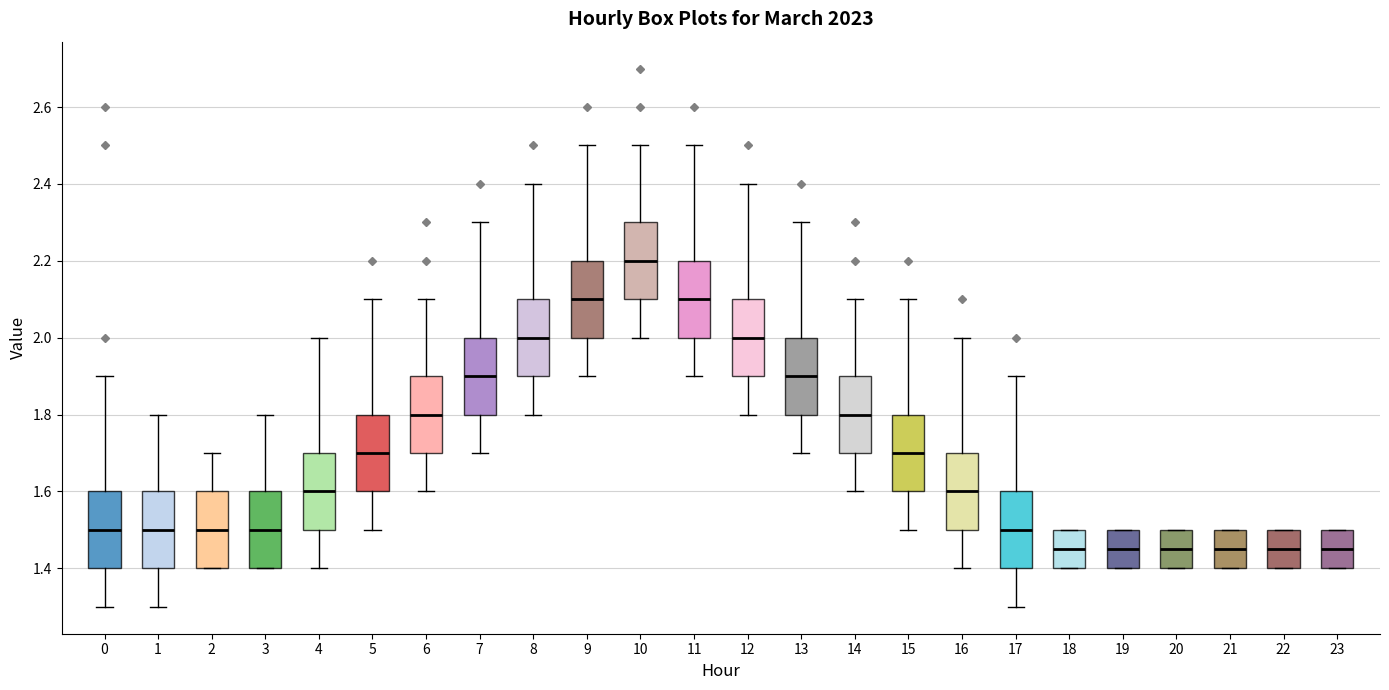

Reading left to right, transcribe this box plot: for each box, give where its median line is, the range the box spans, and where its two whiskers end, as read against the y-axis. The values are not printed on the chart, so give them approximately, as read against the axis.

0: median 1.50, box 1.40 to 1.60, whiskers 1.30 to 1.90
1: median 1.50, box 1.40 to 1.60, whiskers 1.30 to 1.80
2: median 1.50, box 1.40 to 1.60, whiskers 1.40 to 1.70
3: median 1.50, box 1.40 to 1.60, whiskers 1.40 to 1.80
4: median 1.60, box 1.50 to 1.70, whiskers 1.40 to 2.00
5: median 1.70, box 1.60 to 1.80, whiskers 1.50 to 2.10
6: median 1.80, box 1.70 to 1.90, whiskers 1.60 to 2.10
7: median 1.90, box 1.80 to 2.00, whiskers 1.70 to 2.30
8: median 2.00, box 1.90 to 2.10, whiskers 1.80 to 2.40
9: median 2.10, box 2.00 to 2.20, whiskers 1.90 to 2.50
10: median 2.20, box 2.10 to 2.30, whiskers 2.00 to 2.50
11: median 2.10, box 2.00 to 2.20, whiskers 1.90 to 2.50
12: median 2.00, box 1.90 to 2.10, whiskers 1.80 to 2.40
13: median 1.90, box 1.80 to 2.00, whiskers 1.70 to 2.30
14: median 1.80, box 1.70 to 1.90, whiskers 1.60 to 2.10
15: median 1.70, box 1.60 to 1.80, whiskers 1.50 to 2.10
16: median 1.60, box 1.50 to 1.70, whiskers 1.40 to 2.00
17: median 1.50, box 1.40 to 1.60, whiskers 1.30 to 1.90
18: median 1.46, box 1.40 to 1.50, whiskers 1.40 to 1.50
19: median 1.46, box 1.40 to 1.50, whiskers 1.40 to 1.50
20: median 1.46, box 1.40 to 1.50, whiskers 1.40 to 1.50
21: median 1.46, box 1.40 to 1.50, whiskers 1.40 to 1.50
22: median 1.46, box 1.40 to 1.50, whiskers 1.40 to 1.50
23: median 1.46, box 1.40 to 1.50, whiskers 1.40 to 1.50